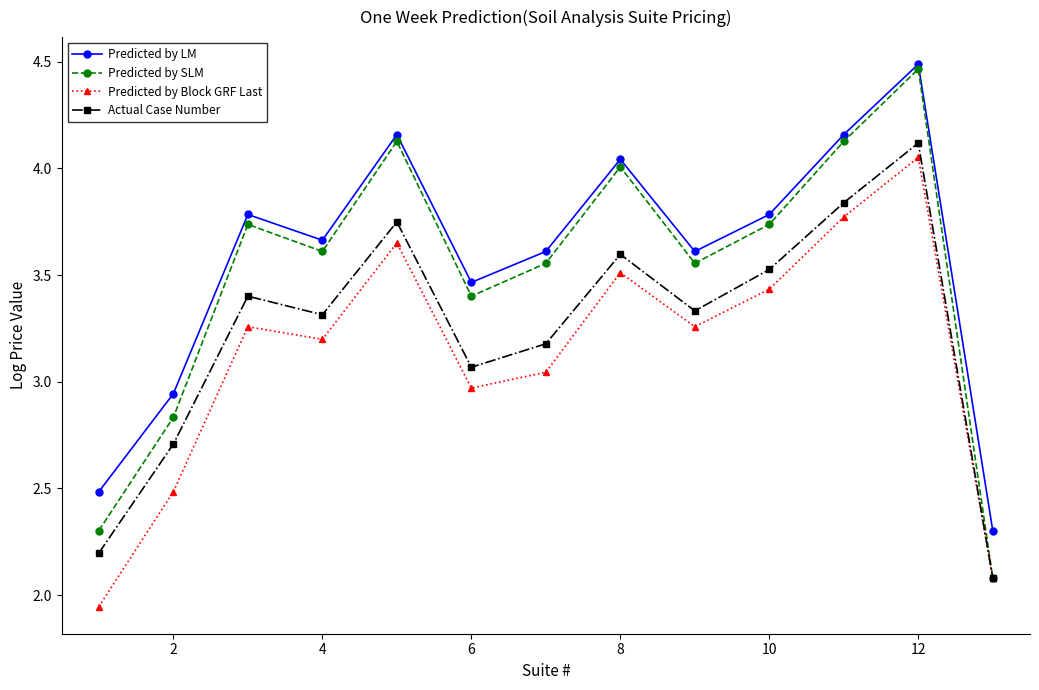

Which series has the largest range (max minus min)?

Predicted by SLM